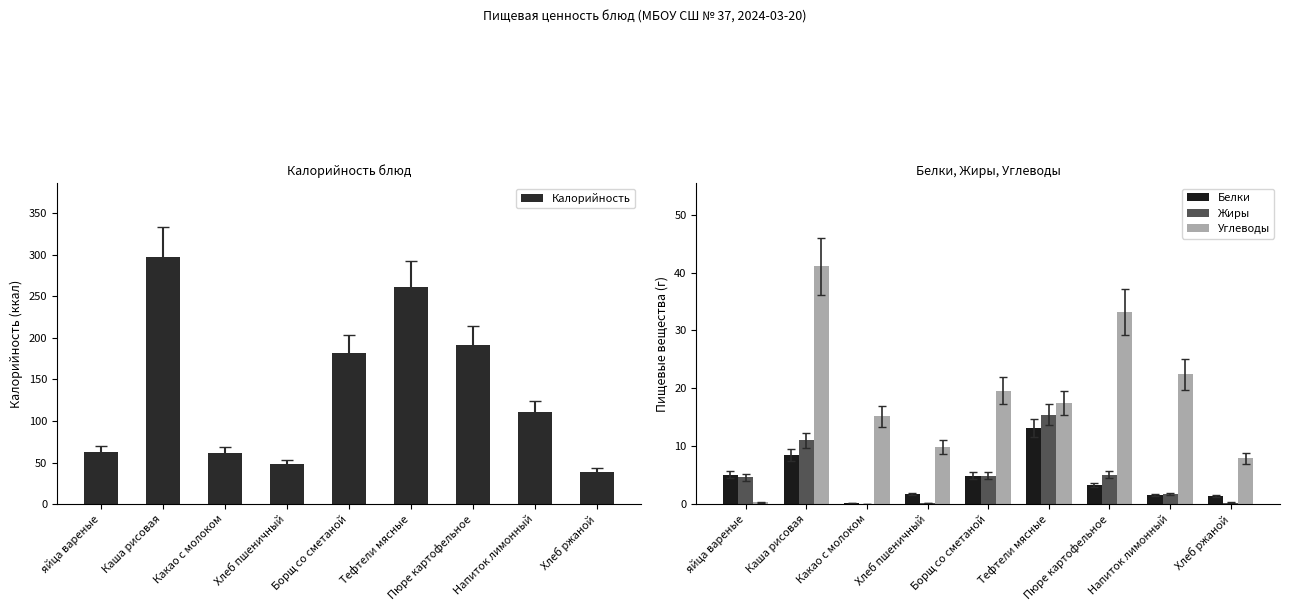

What is the difference between the maximum and second lowest values in the Белки series?

11.9